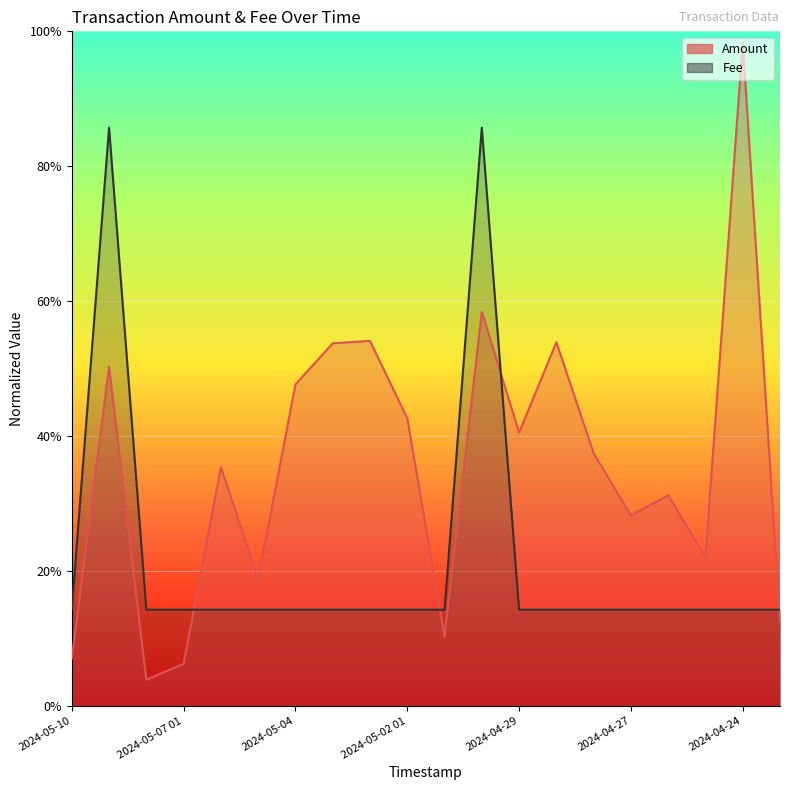

What is the total value across all series at 2024-05-10?

0.2